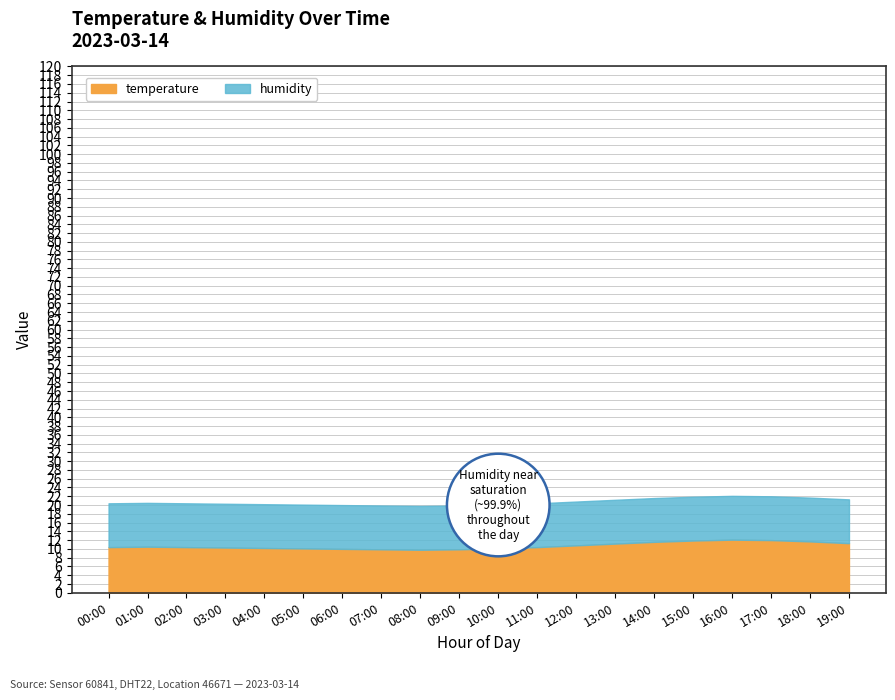

At which category is the sum across all series the highest?

16:00